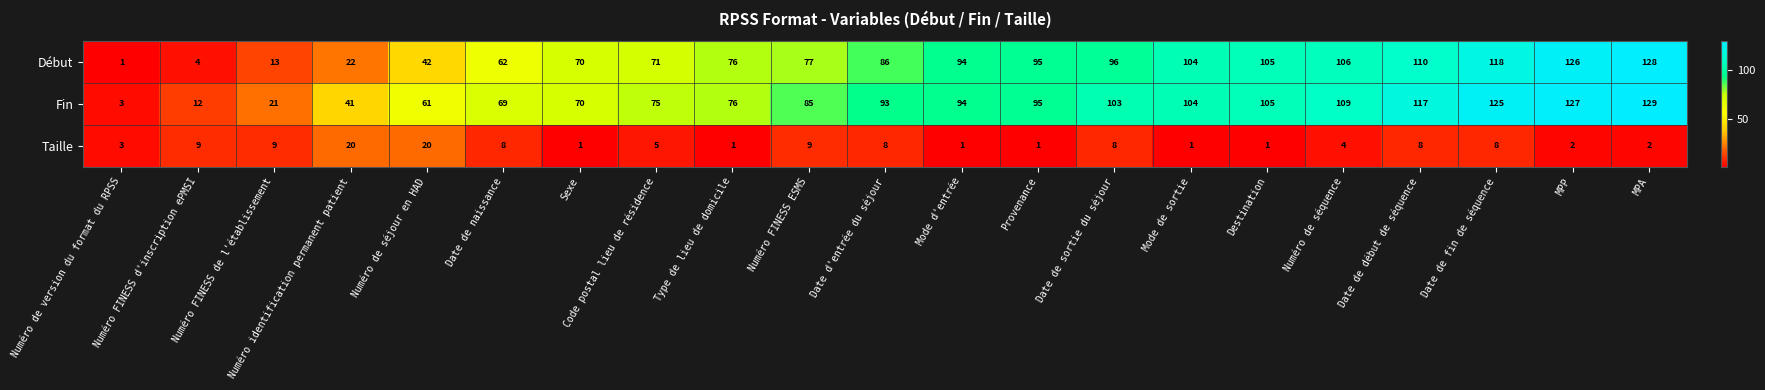

Rank the series by their maximum value, from highest to lowest.

Fin, Début, Taille